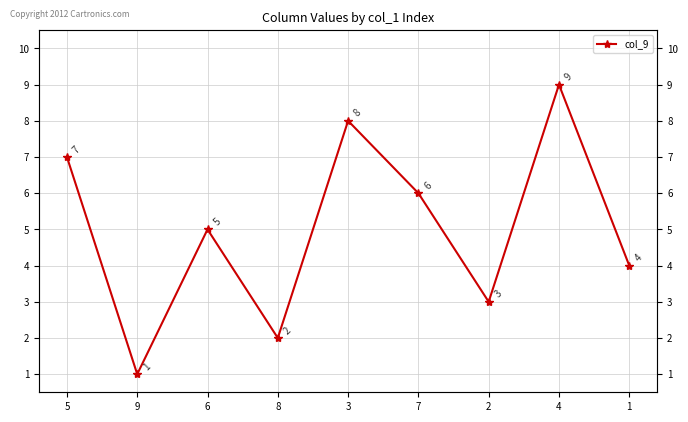

At which category does the data reach its first local peak?

6